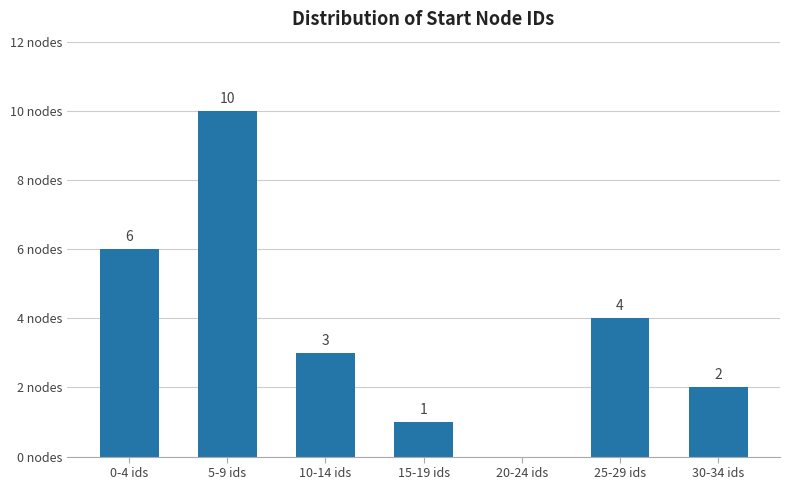

Which has a higher value, 15-19 ids or 0-4 ids?

0-4 ids